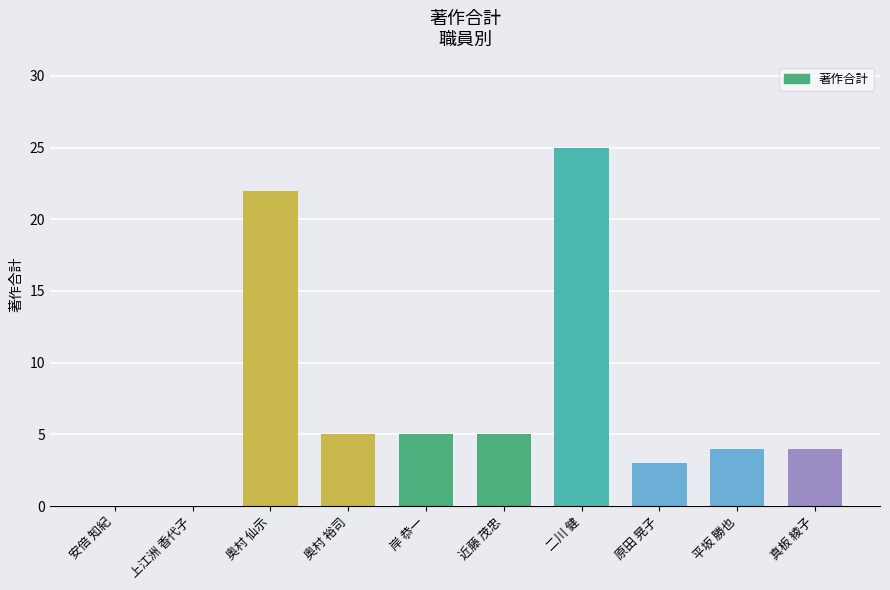

Read the value at 二川 健.

25